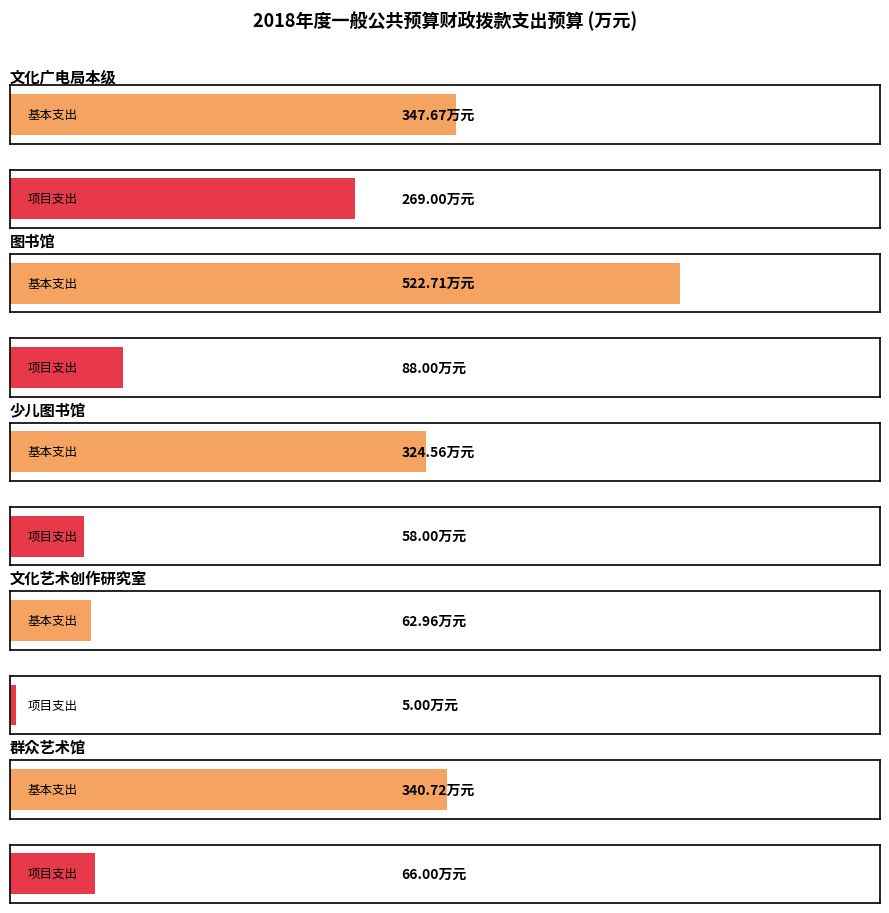

Reading left to right, extract all data points from this chart.

基本支出: 347.7	522.7	324.6	63.0	340.7
项目支出: 269.0	88.0	58.0	5.0	66.0